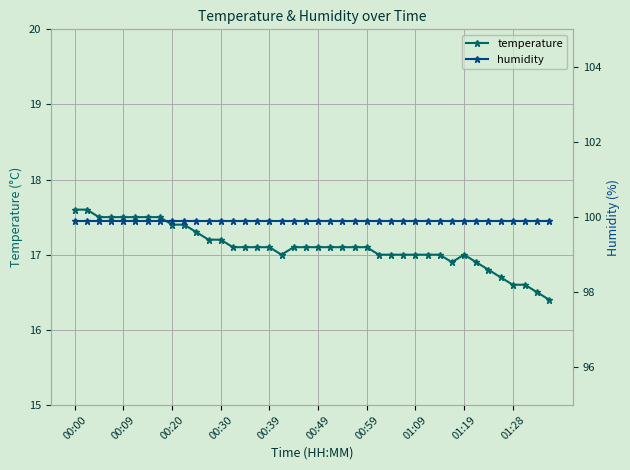

How many data points does each series have?

40